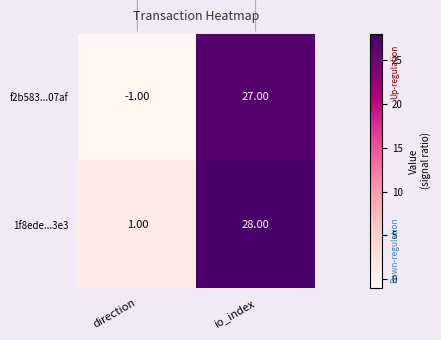

What is the total value across all series at io_index?

55